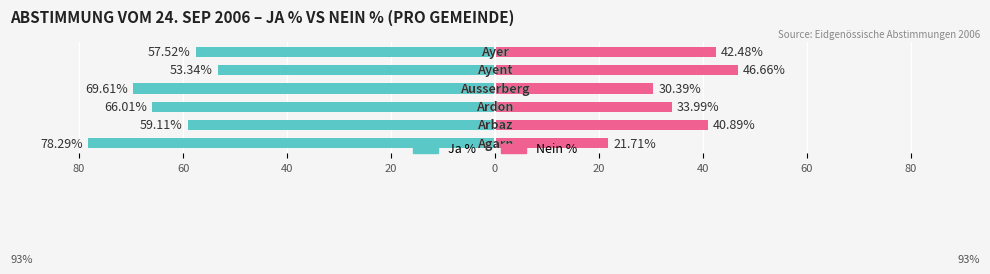

What is the total value across all series at 0?

-6.7